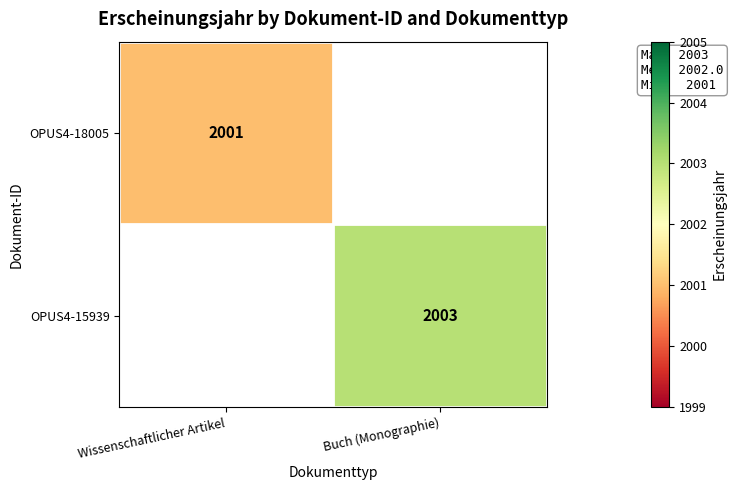

Is it true that OPUS4-15939 equals 2003 at Buch (Monographie)?

True